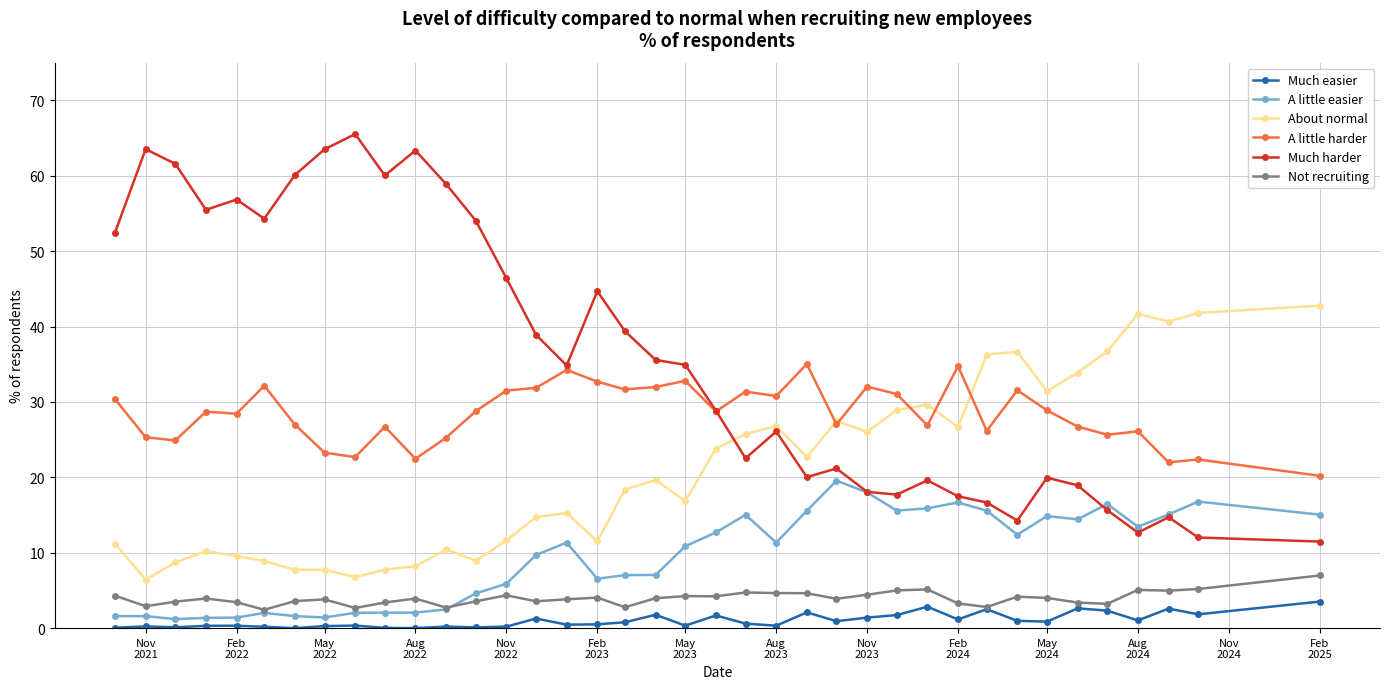

Which series has the largest range (max minus min)?

Much harder